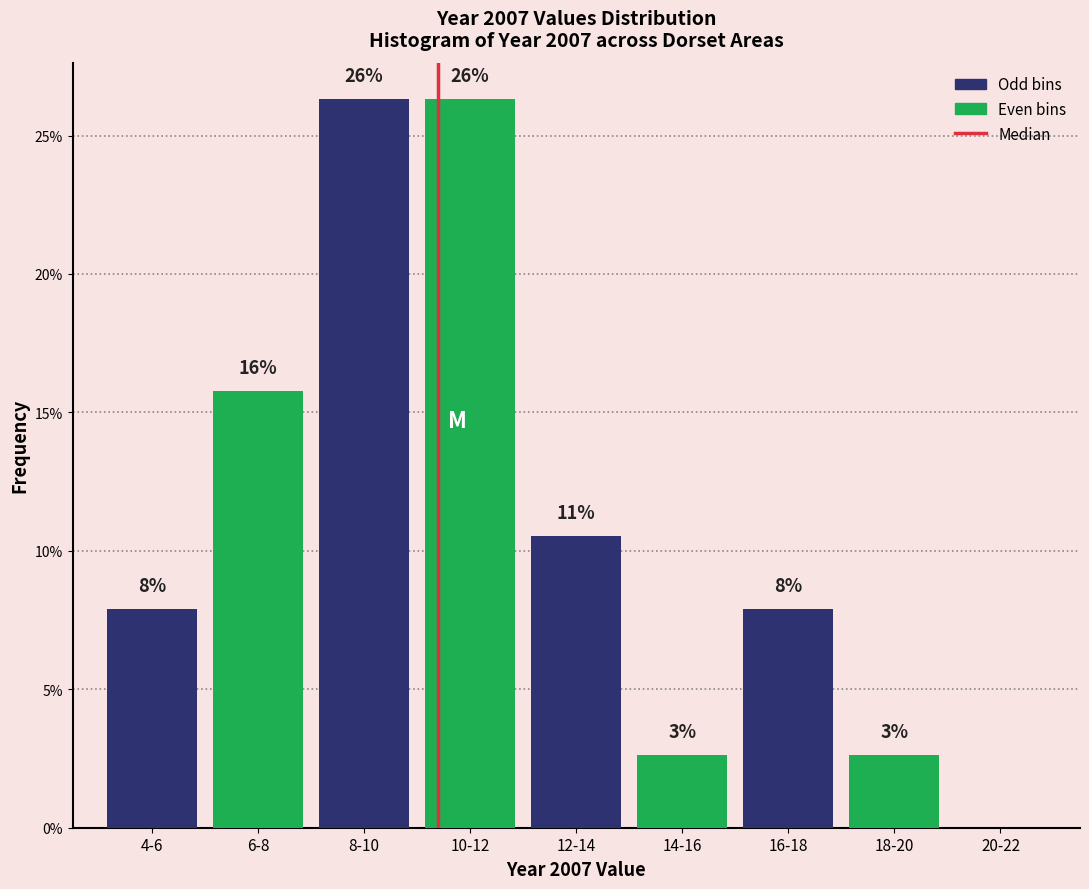

Are the bars horizontal?

No